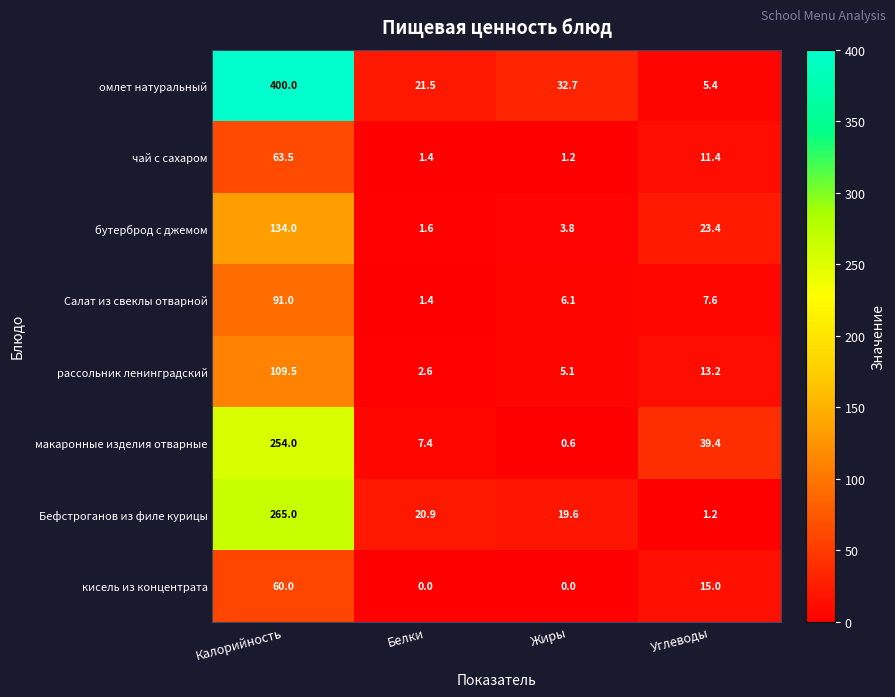

What is the sum of the чай с сахаром values at Жиры and Углеводы?

12.6